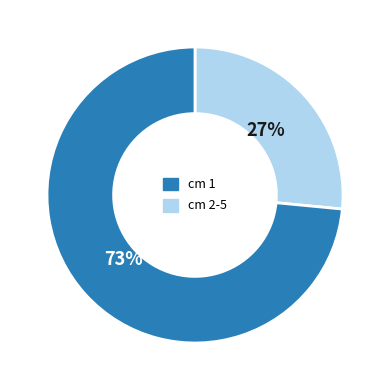

Does any single category account for the majority?

Yes